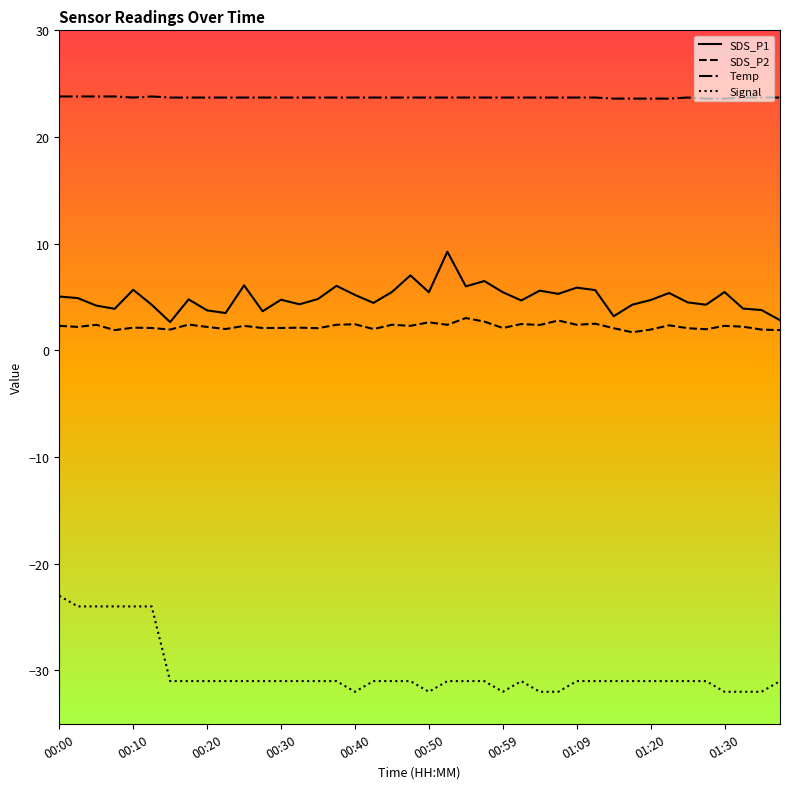

Rank the series by their maximum value, from highest to lowest.

Temp, SDS_P1, SDS_P2, Signal